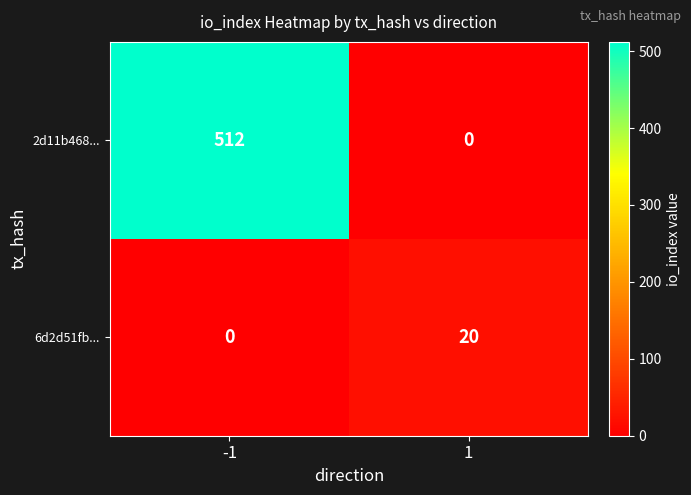

Is it true that 2d11b468... equals 155 at 1?

False